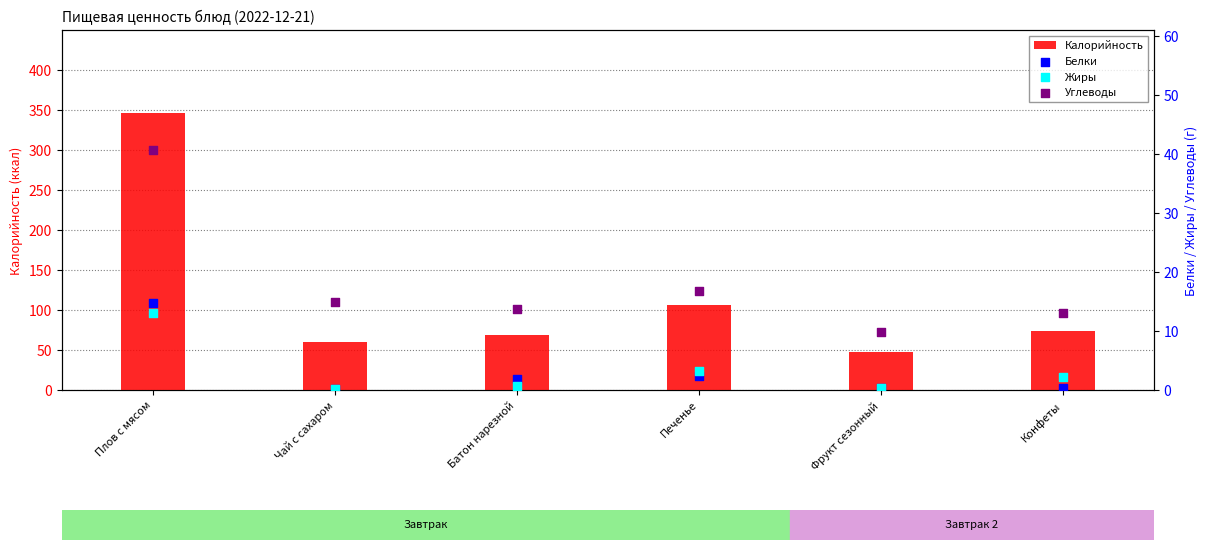

Is the value of Калорийность at Фрукт сезонный greater than the value of Белки at Батон нарезной?

Yes